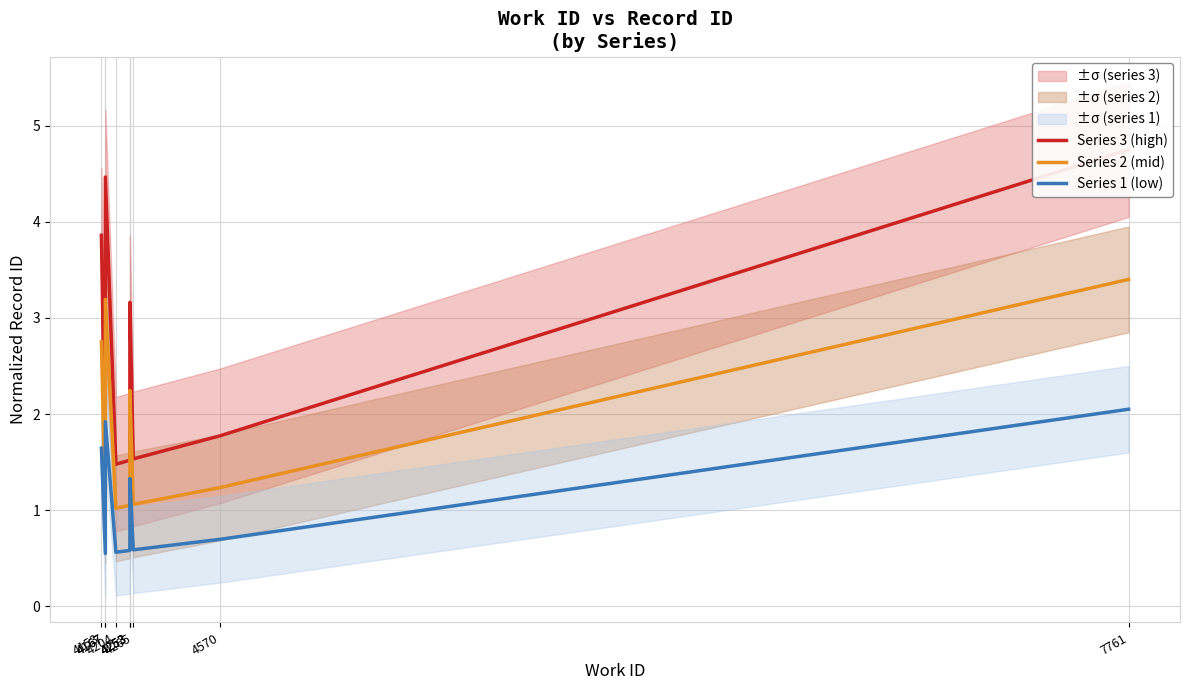

At how many categories does at least one series exceed 2?

4